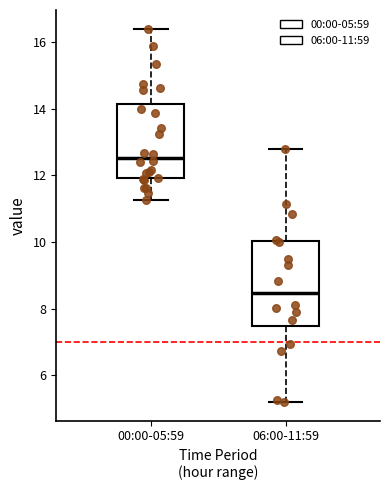

Which box is the tallest, from its lower edge to its upper edge?

06:00-11:59